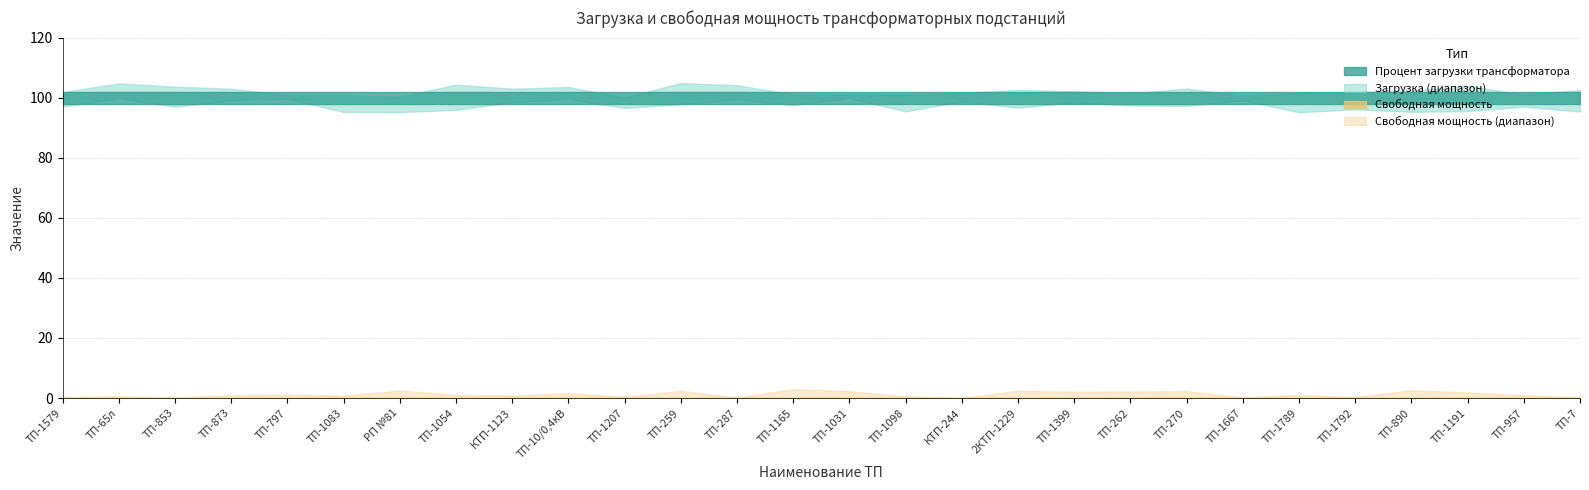

Which series has the largest total across all categories?

Процент загрузки трансформатора